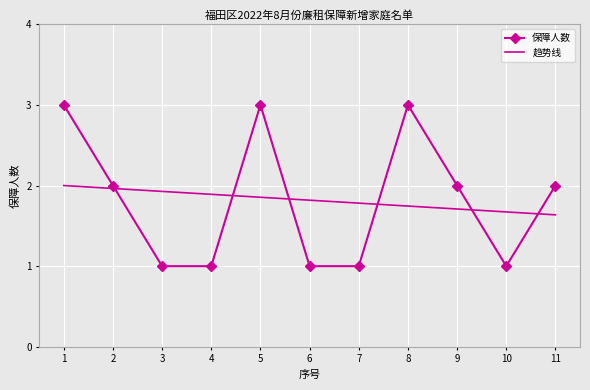

Where is the first local maximum?

5